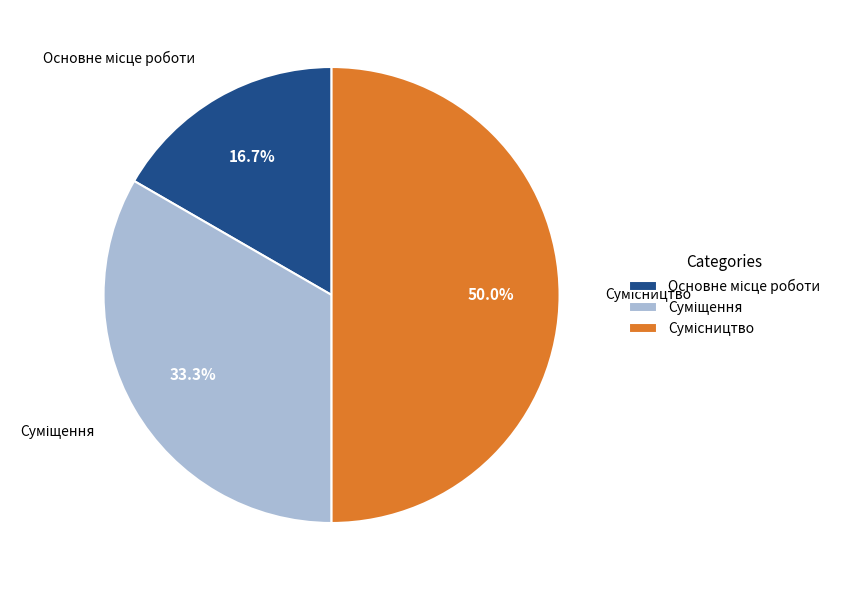

Count the number of slices in the pie.

3